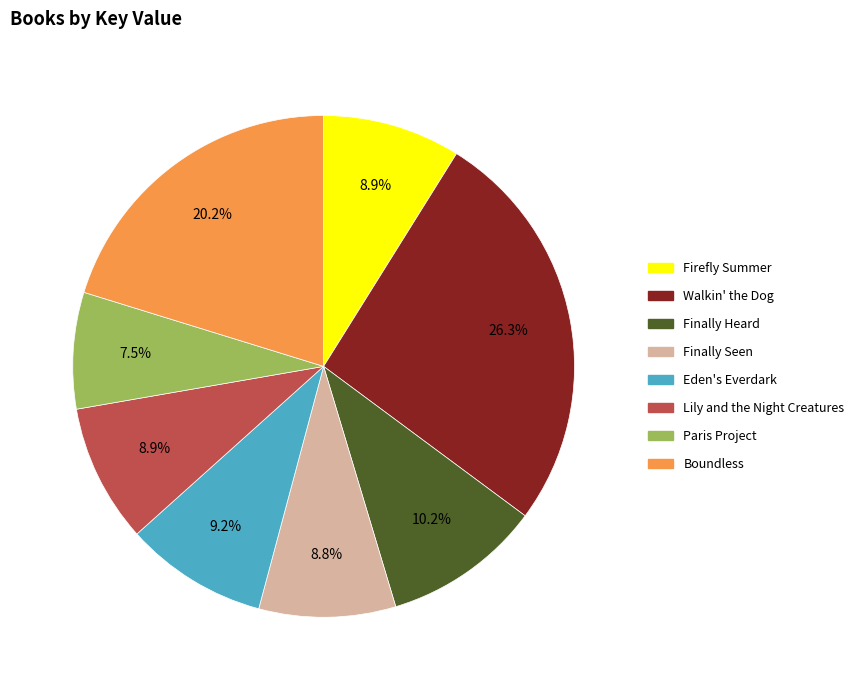

To the nearest percent, what portion does Finally Heard represent?

10%